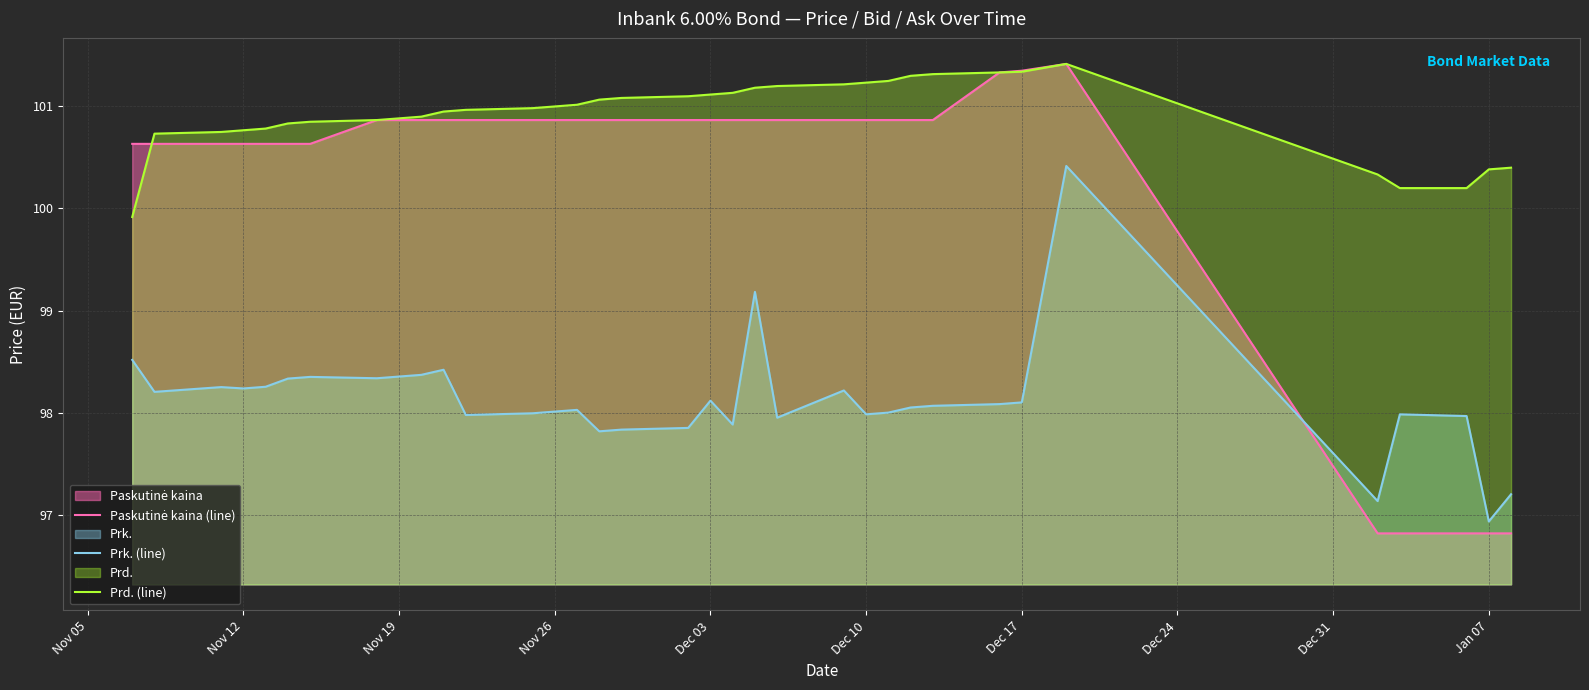

True or false: Paskutinė kaina (line) and Prd. (line) intersect in this chart.

True